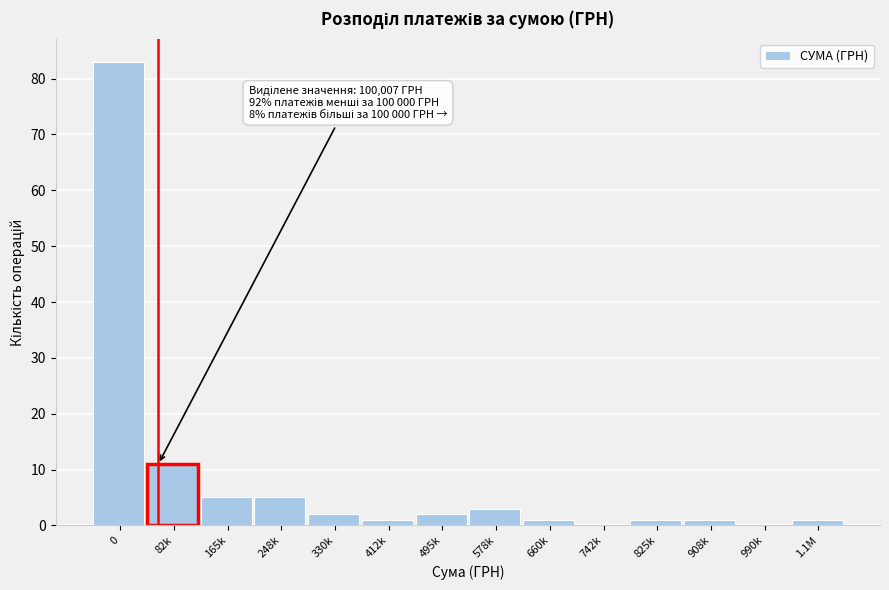

Reading left to right, what are all the values shown in this chart?

0=83	82k=11	165k=5	248k=5	330k=2	412k=1	495k=2	578k=3	660k=1	742k=0	825k=1	908k=1	990k=0	1.1M=1